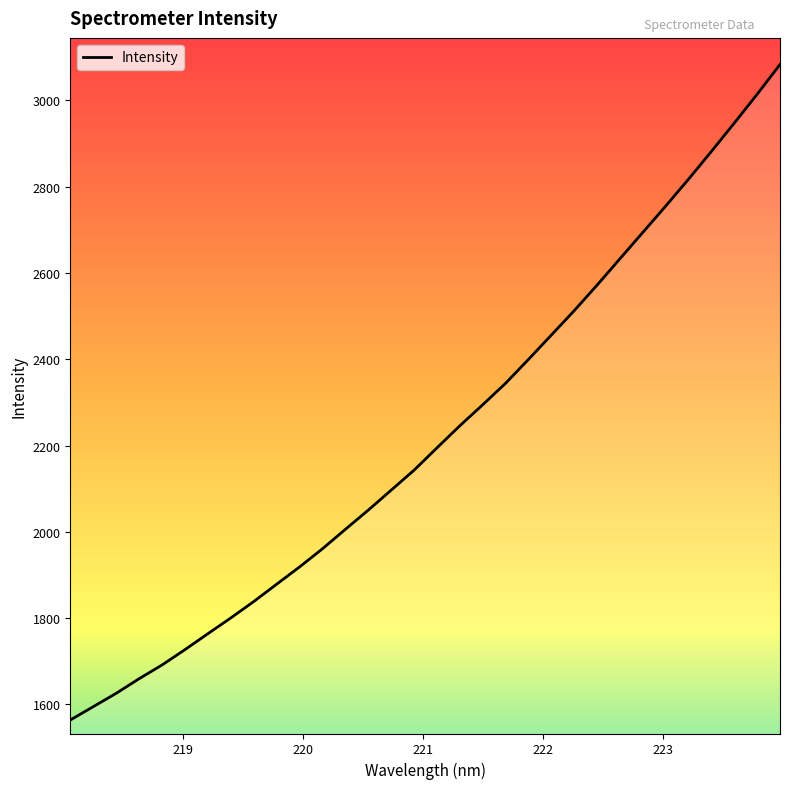

Does the chart have visible grid lines?

No